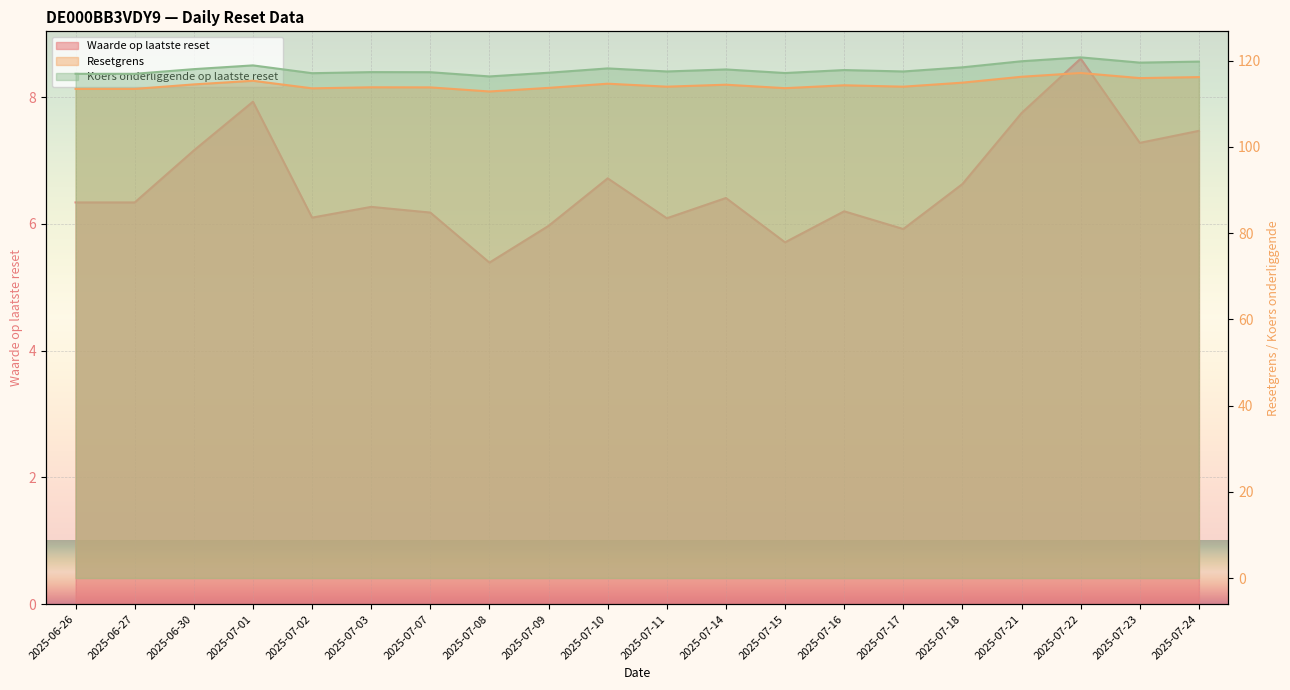

Reading left to right, transcribe all the data shown in this chart.

Waarde op laatste reset: 6.3	6.3	7.2	7.9	6.1	6.3	6.2	5.4	6.0	6.7	6.1	6.4	5.7	6.2	5.9	6.6	7.8	8.6	7.3	7.5
Resetgrens: 113.4	113.4	114.5	115.3	113.5	113.8	113.8	112.8	113.7	114.6	113.9	114.4	113.6	114.3	113.9	114.9	116.2	117.1	115.9	116.2
Koers onderliggende op laatste reset: 116.9	116.9	118.0	118.9	117.1	117.3	117.3	116.3	117.2	118.2	117.5	117.9	117.1	117.8	117.5	118.4	119.8	120.7	119.5	119.8